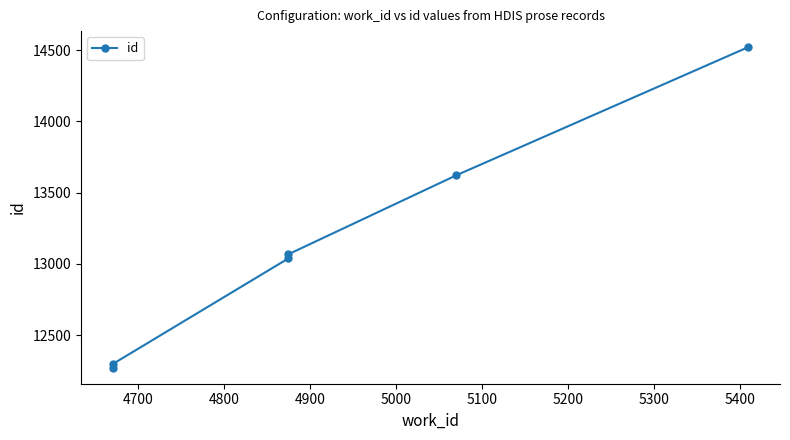

Between 4700 and 4900, which is larger?

4900